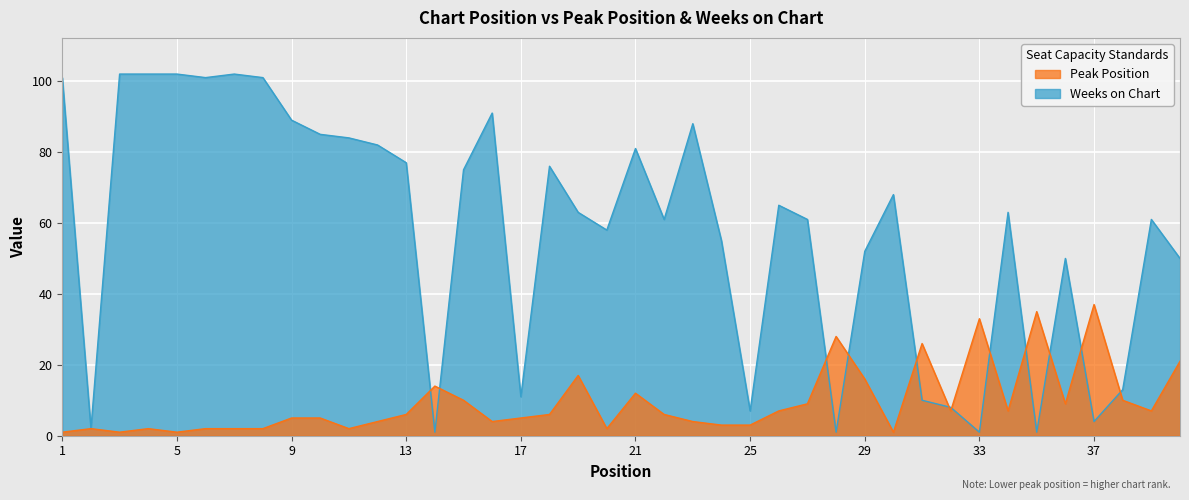

List the labels in order of Peak Position value, smallest first.

1, 3, 5, 30, 2, 4, 6, 7, 8, 11, 20, 24, 25, 12, 16, 23, 9, 10, 17, 13, 18, 22, 26, 32, 34, 39, 27, 36, 15, 38, 21, 14, 29, 19, 40, 31, 28, 33, 35, 37